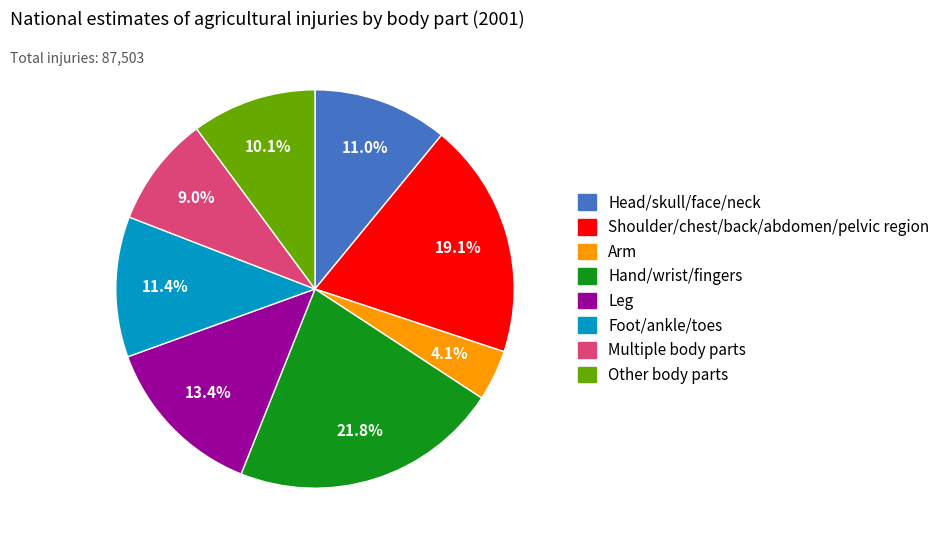

Combined, do Multiple body parts and Shoulder/chest/back/abdomen/pelvic region account for over 50%?

No